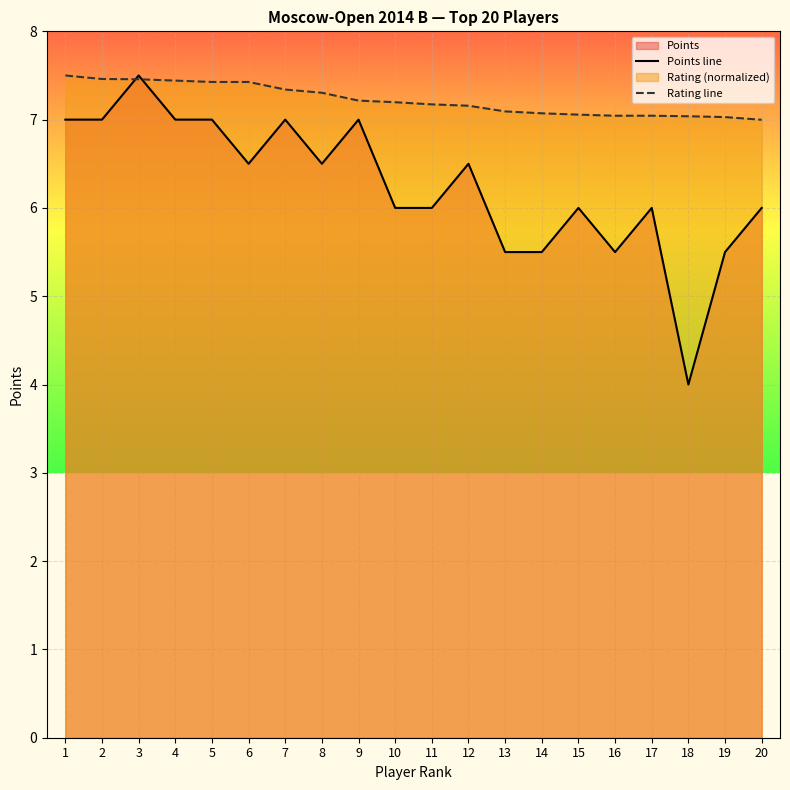

Rank the series by their average value, from lowest to highest.

Points line, Rating line